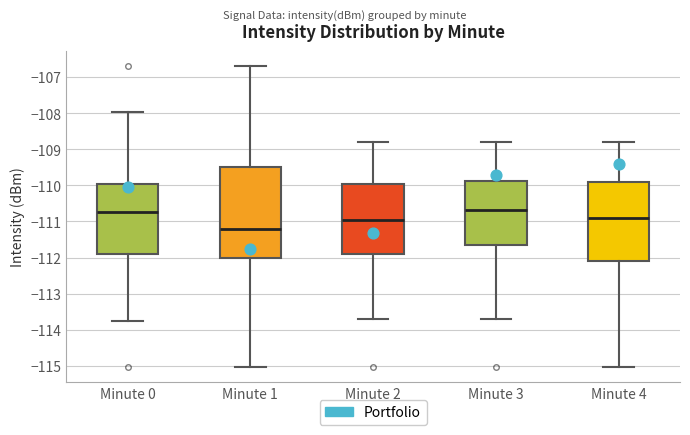

Where is the upper edge of the box for Minute 3 on the y-axis? The values are not printed on the chart, so give them approximately, as read against the axis.

-109.9